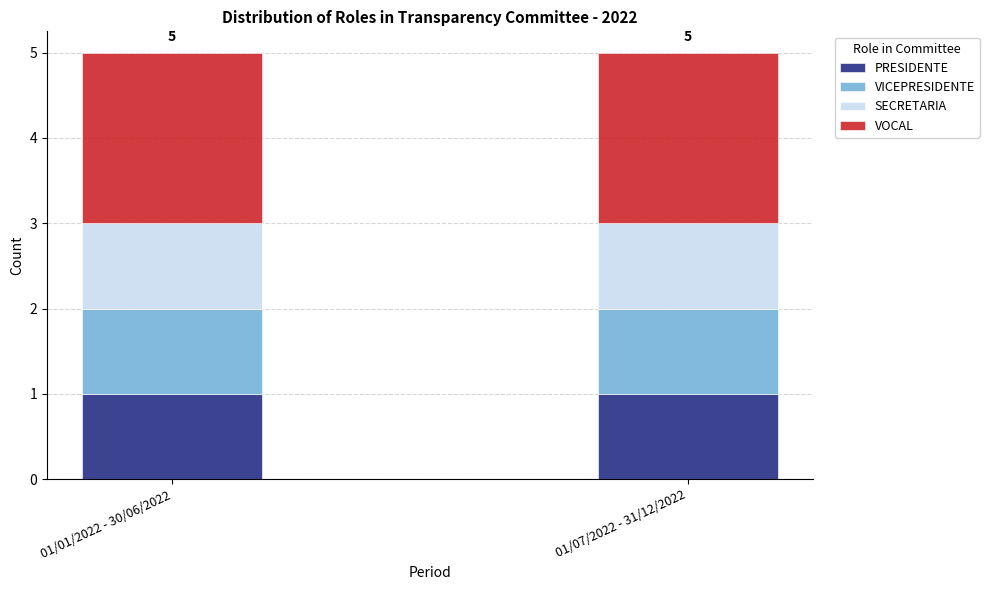

The PRESIDENTE series shows 1 at 01/07/2022 - 31/12/2022. True or false?

True